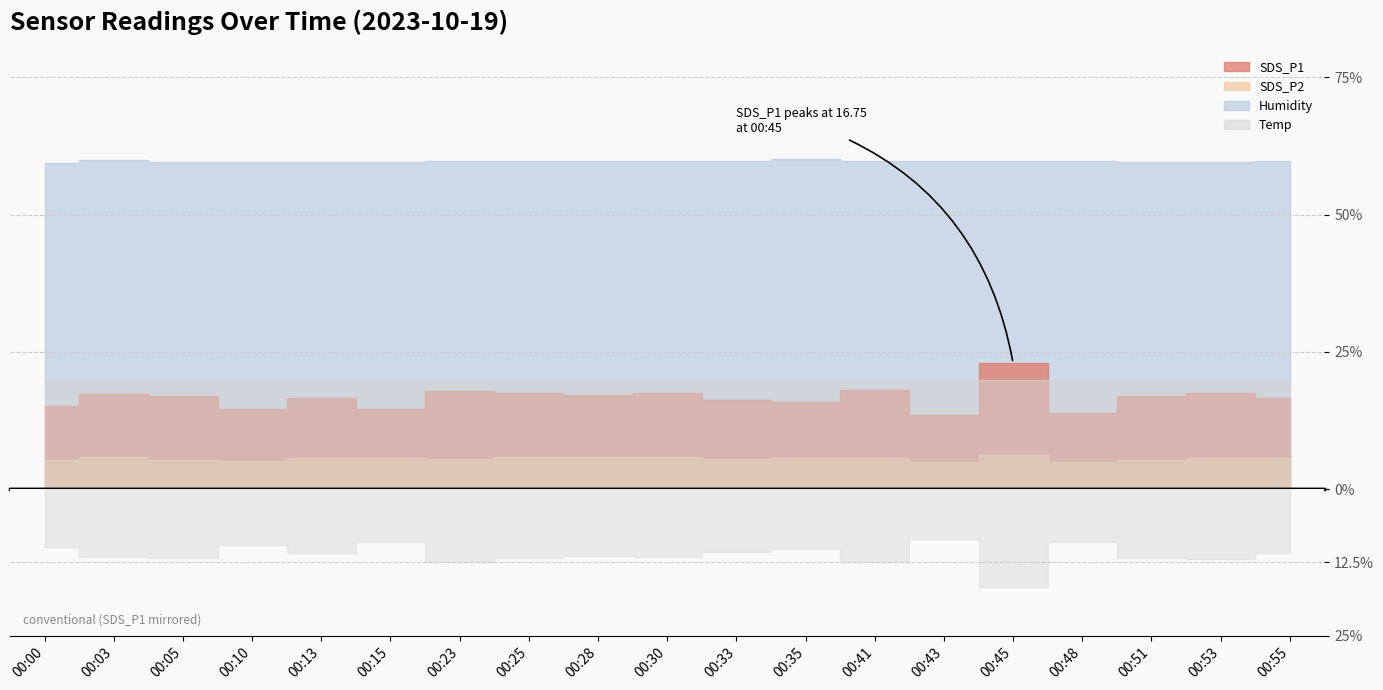

Between 00:15 and 00:23, which is larger?

00:23